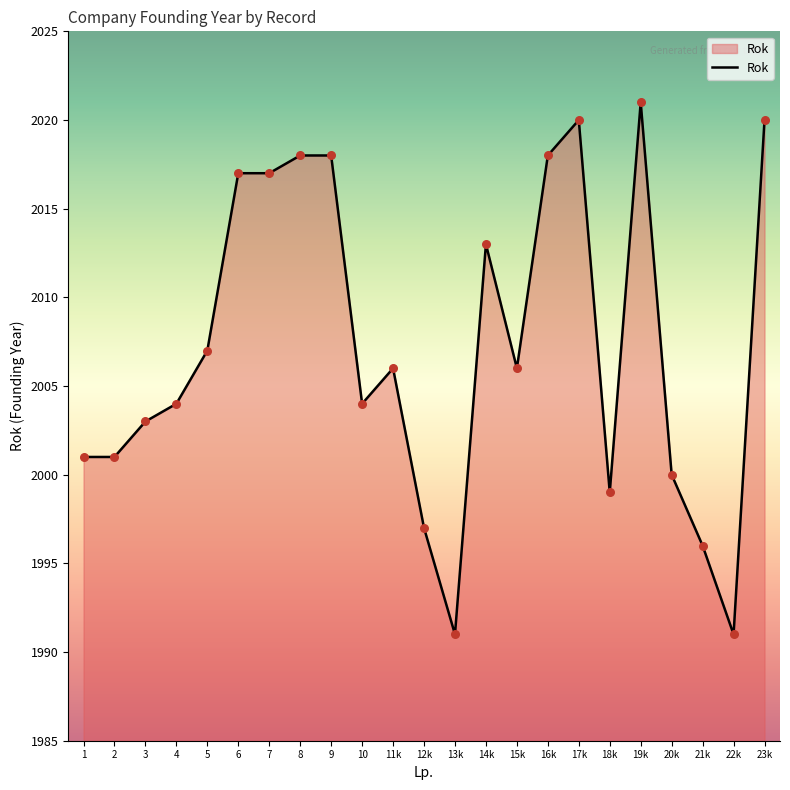

What is the change in value from 1 to 21k?

-5